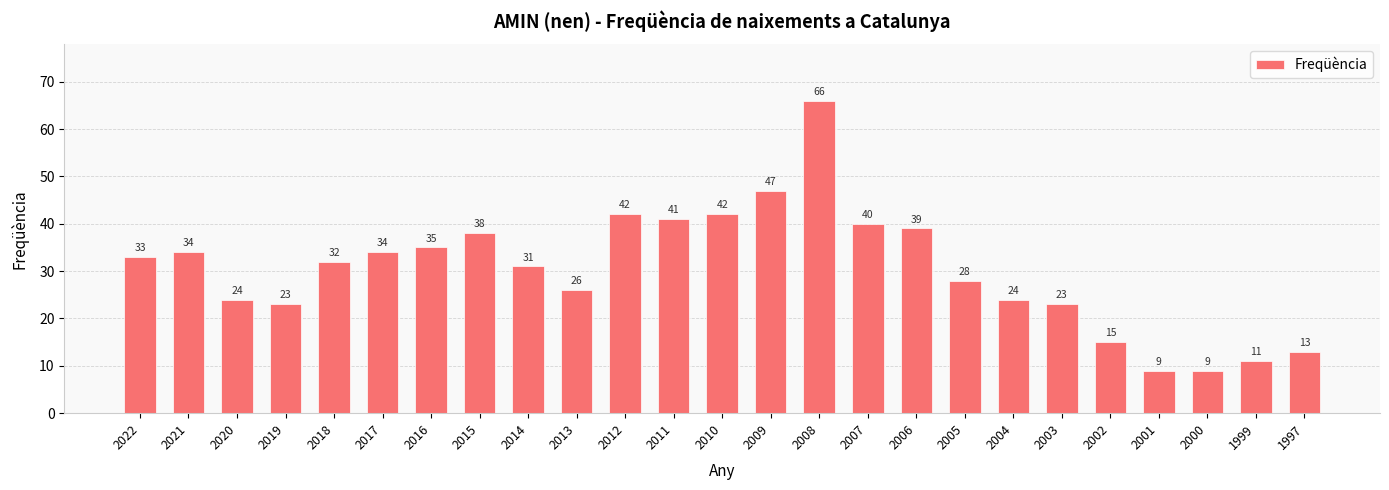

Which has a higher value, 2009 or 2004?

2009